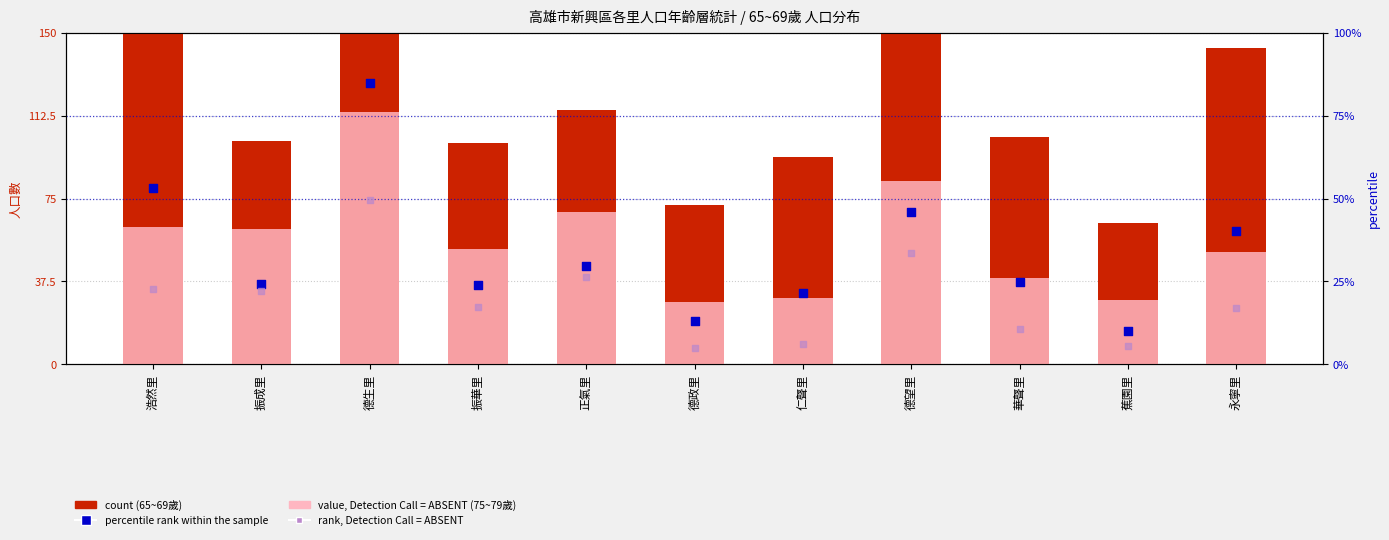

At which category is the sum across all series the highest?

德生里